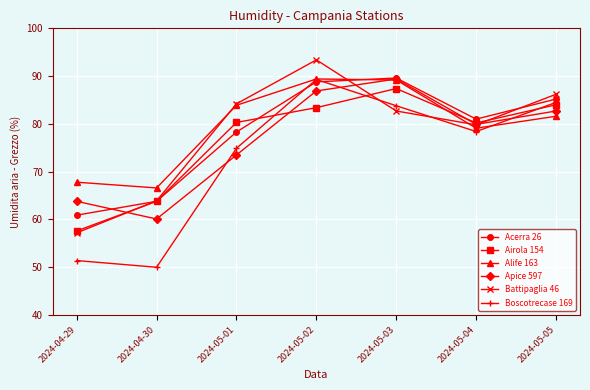

Which series has the widest spread of values?

Boscotrecase 169